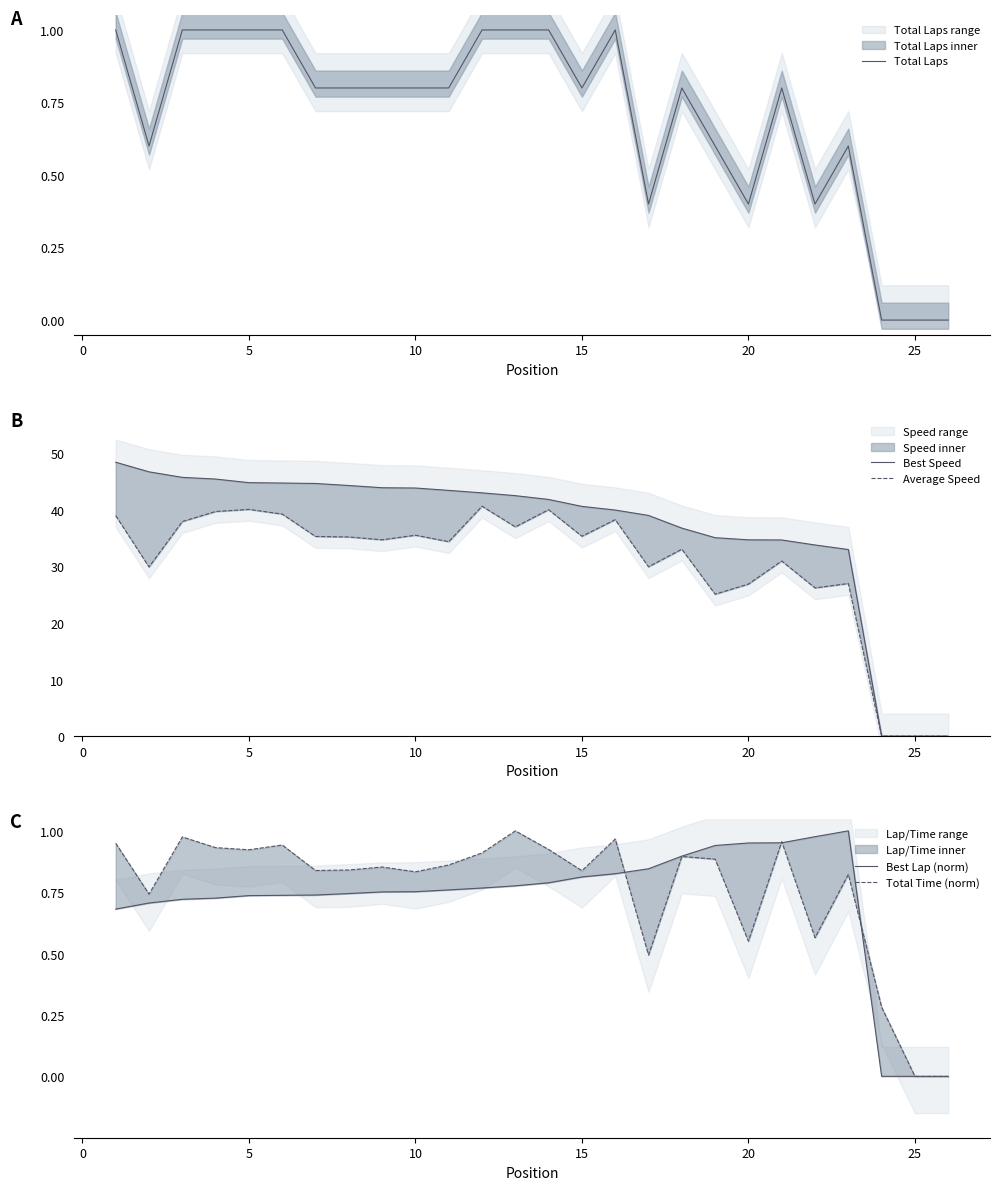

What is the sum of all Best Speed values?

951.5